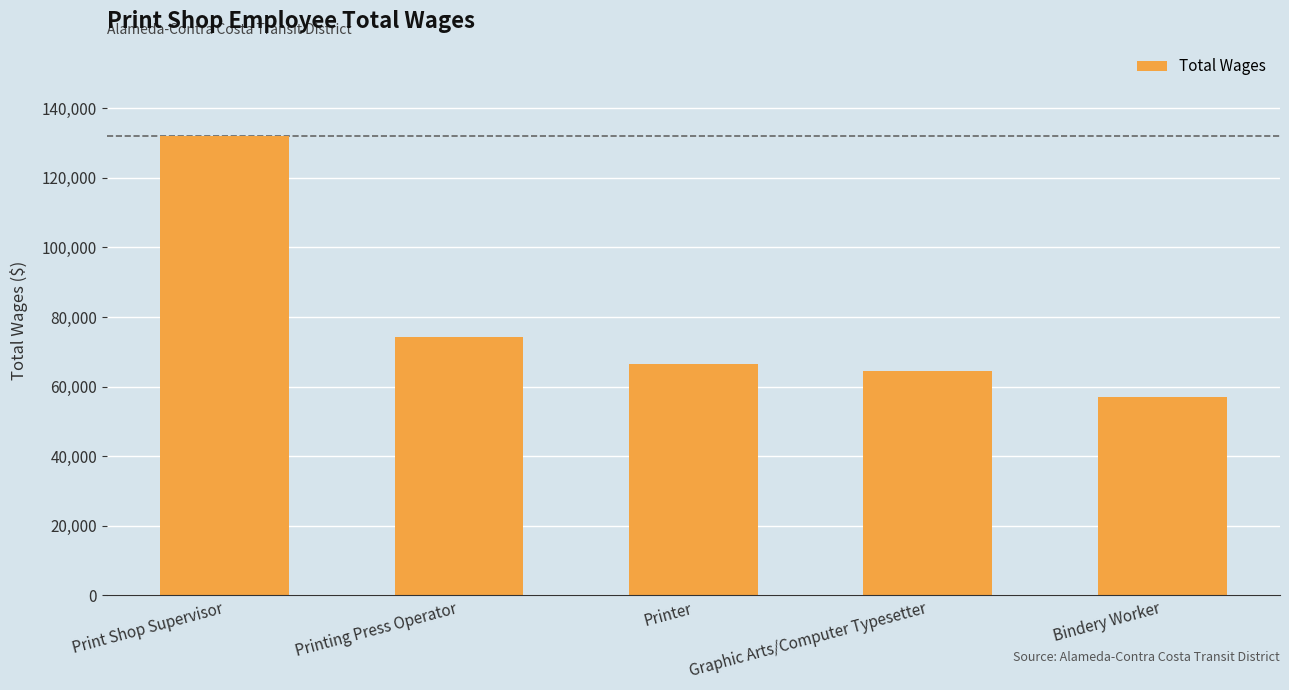

What is the sum of all values?

393902